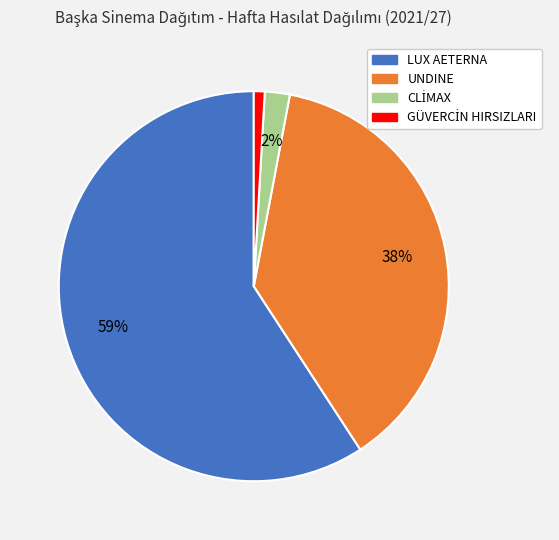

To the nearest percent, what is the difference between the LUX AETERNA and UNDINE slice percentages?

21%